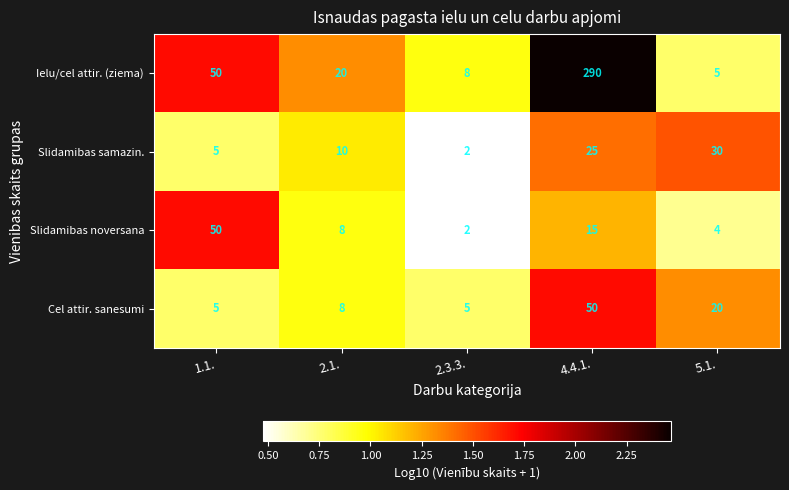

What is the total value across all series at 4.4.1.?

380